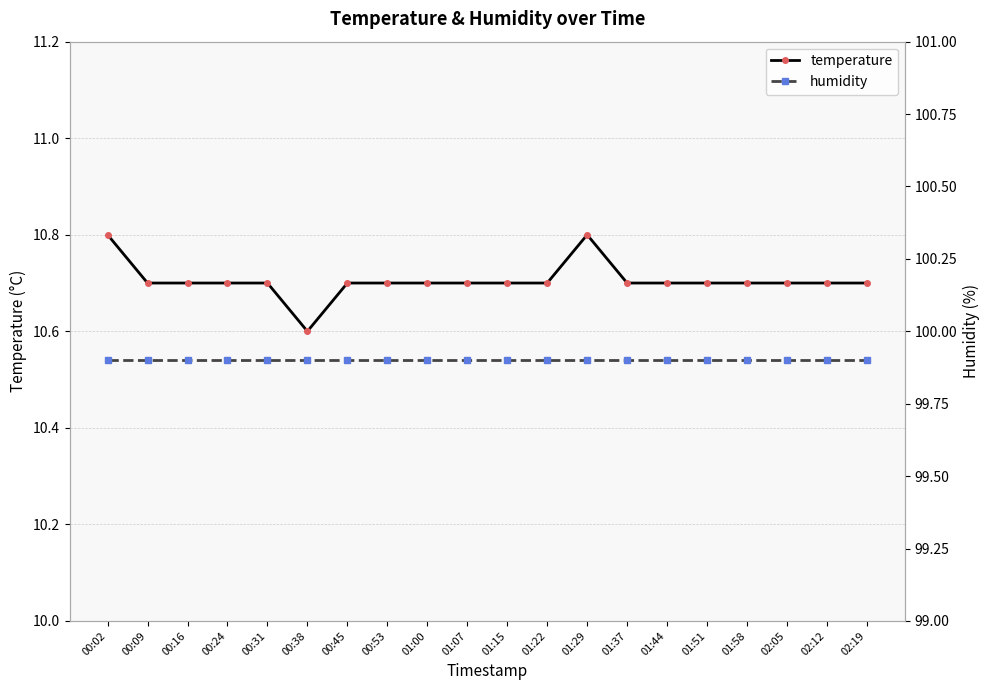

At how many categories does at least one series exceed 71?

20